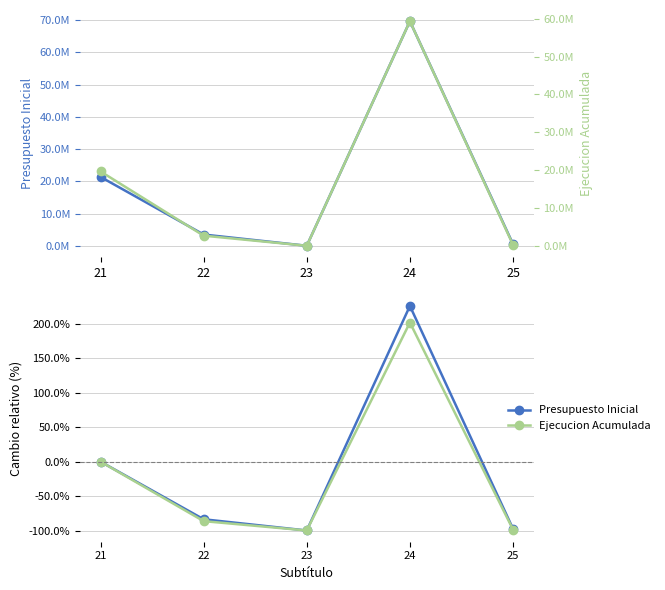

In Ejecucion Acumulada, how many points are higher than both neighbors (excluding endpoints)?

1